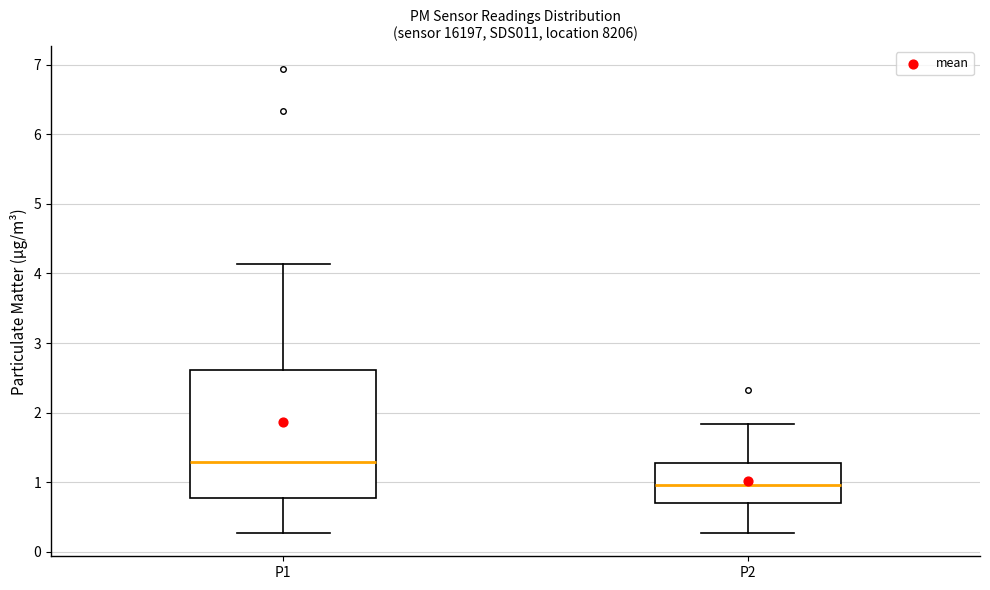

Where is the lower edge of the box for P2 on the y-axis? The values are not printed on the chart, so give them approximately, as read against the axis.

0.7